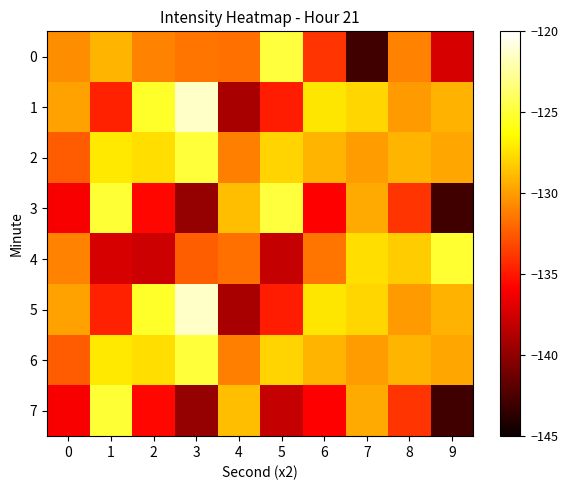

Which series has the largest total across all categories?

2